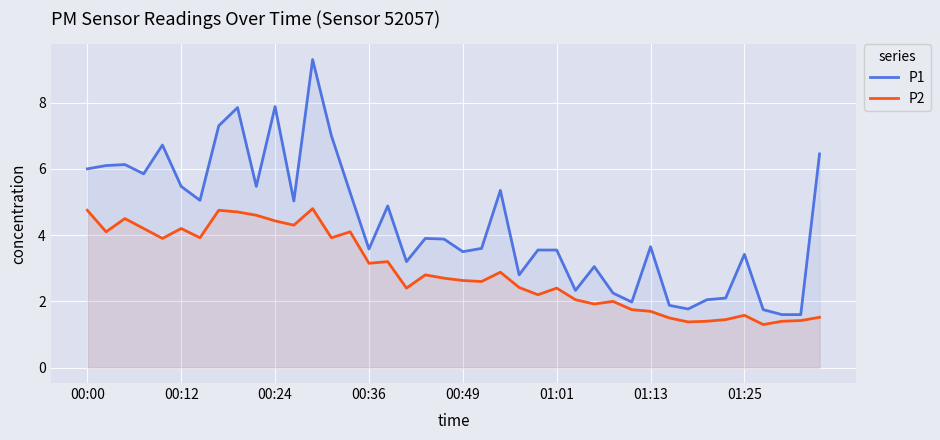

Does the chart display data point markers on the line(s)?

No